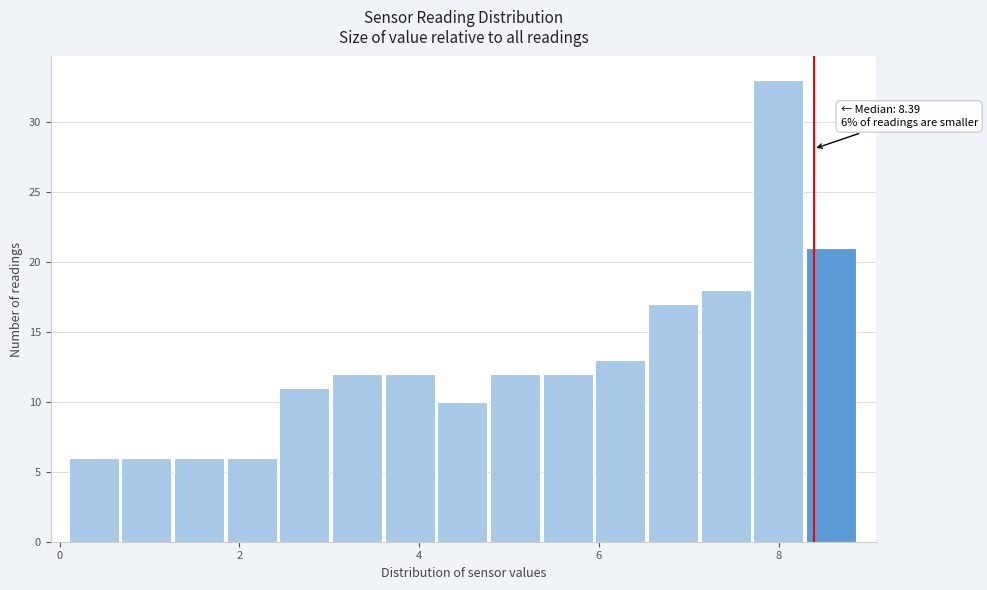

Read against the x-axis, roughly where is the centre of the tallest bar?

8.0